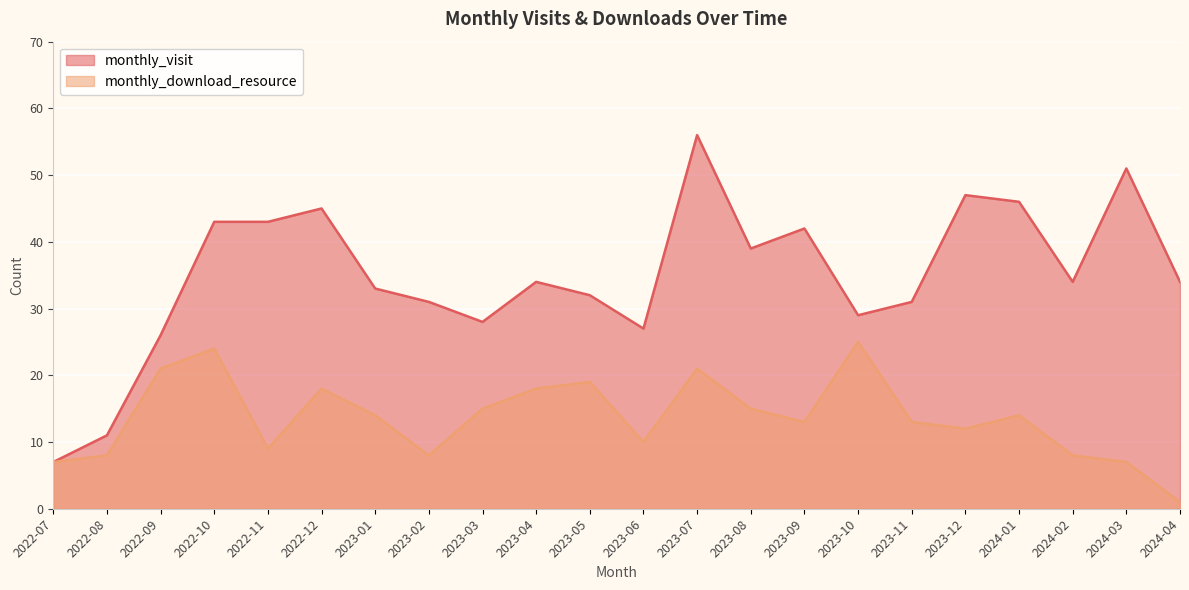

Which series changed the most between 2023-01 and 2023-10?

monthly_download_resource